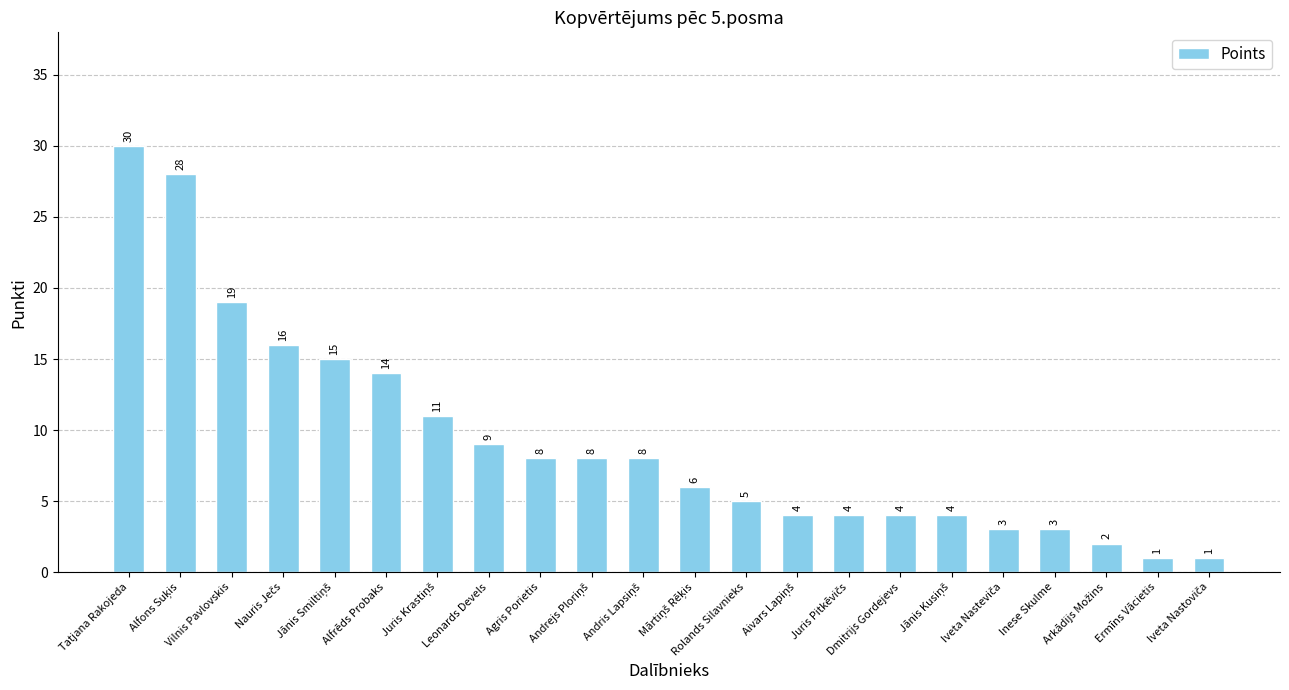

Count the number of data series in this chart.

1